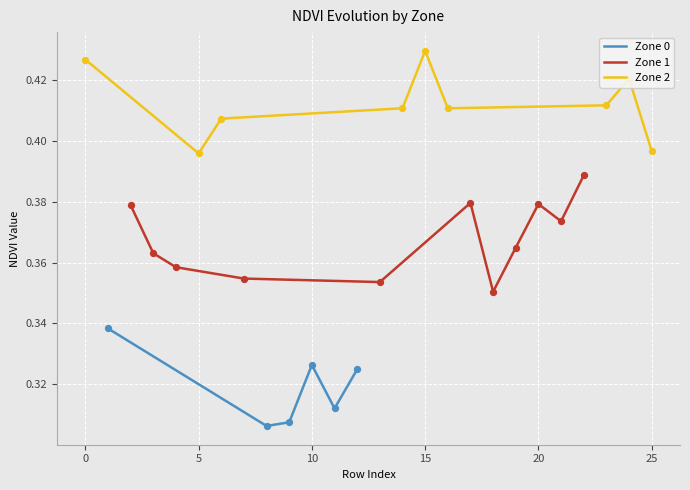

Which series reaches the minimum Y coordinate?

Zone 0 (NDVI)